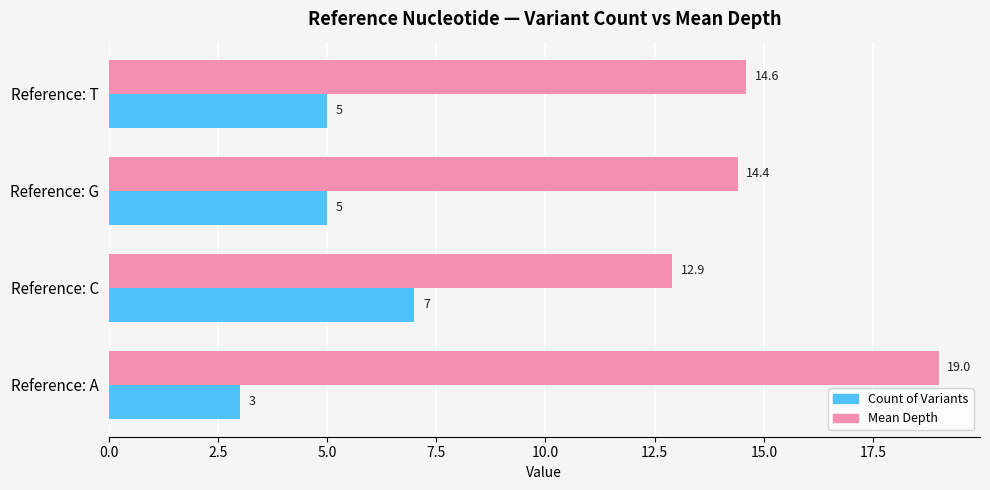

Where is Mean Depth nearest to the value 15?

Reference: T